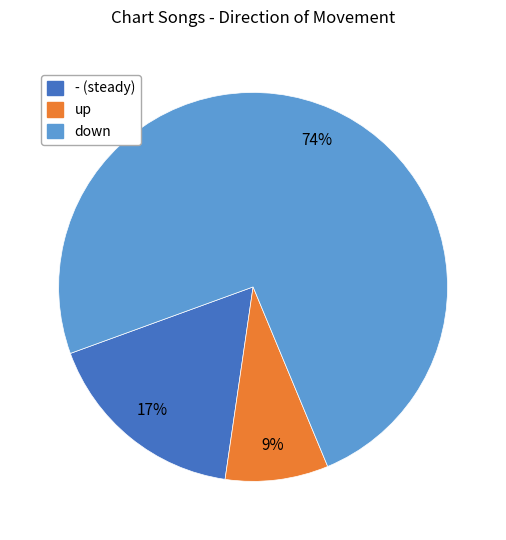

The down slice represents 1% of the pie. True or false?

False